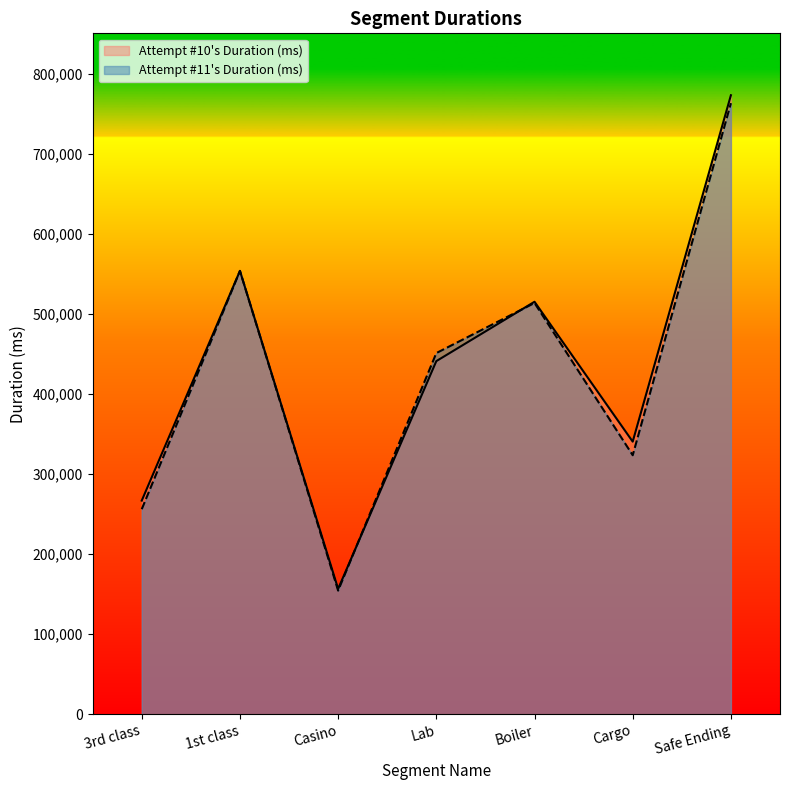

Reading left to right, transcribe all the data shown in this chart.

Attempt #10's Duration (ms): 3rd class=266994	1st class=554023	Casino=156728	Lab=441324	Boiler=515489	Cargo=340698	Safe Ending=773542
Attempt #11's Duration (ms): 3rd class=256286	1st class=554069	Casino=154549	Lab=451370	Boiler=513985	Cargo=323707	Safe Ending=763653